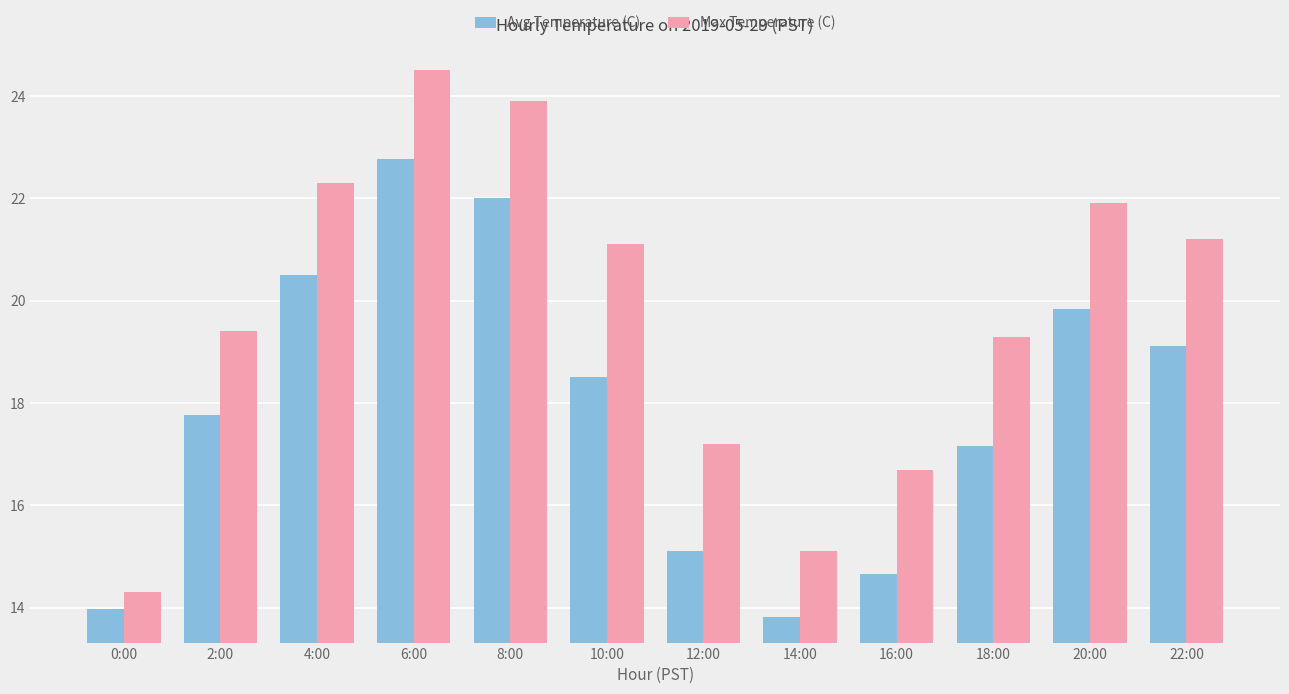

What is the sum of the Max Temperature (C) values at 0:00 and 14:00?

29.4